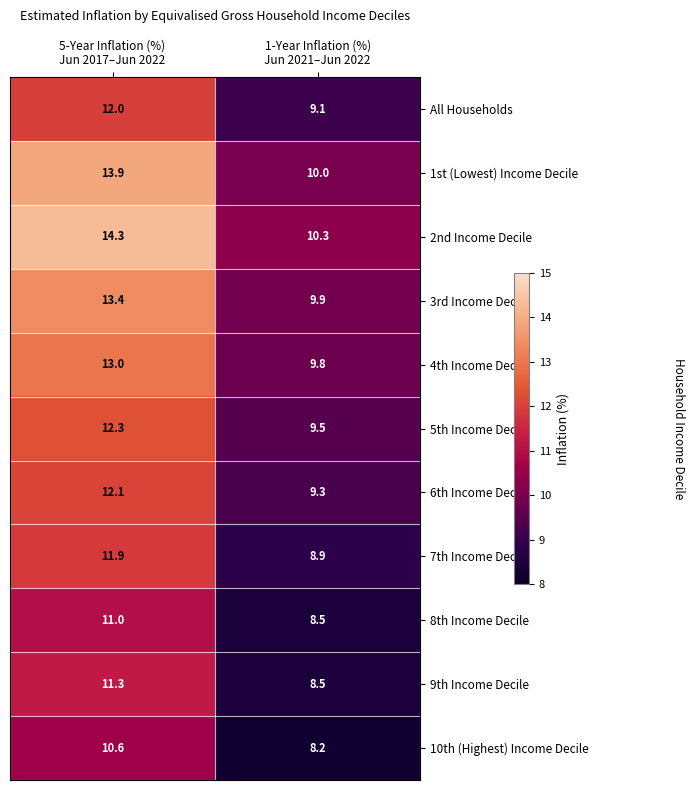

What is the sum of all 3rd Income Decile values?

23.3